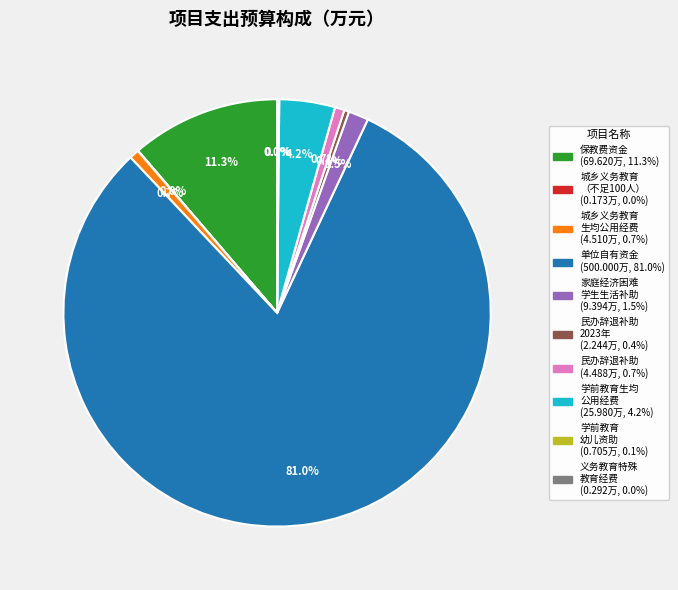

Is there any slice that represents more than half of the pie?

Yes